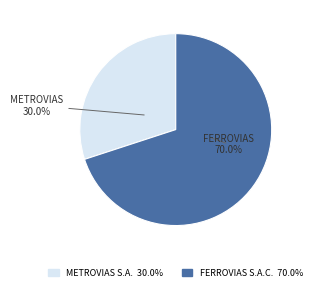

What is the ratio of the value at METROVIAS S.A. to the value at FERROVIAS S.A.C.?

0.4